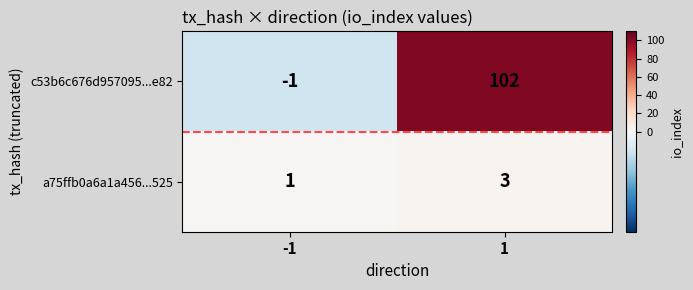

At 1, list the series in order from largest to smallest.

c53b6c676d957095...e82, a75ffb0a6a1a456...525